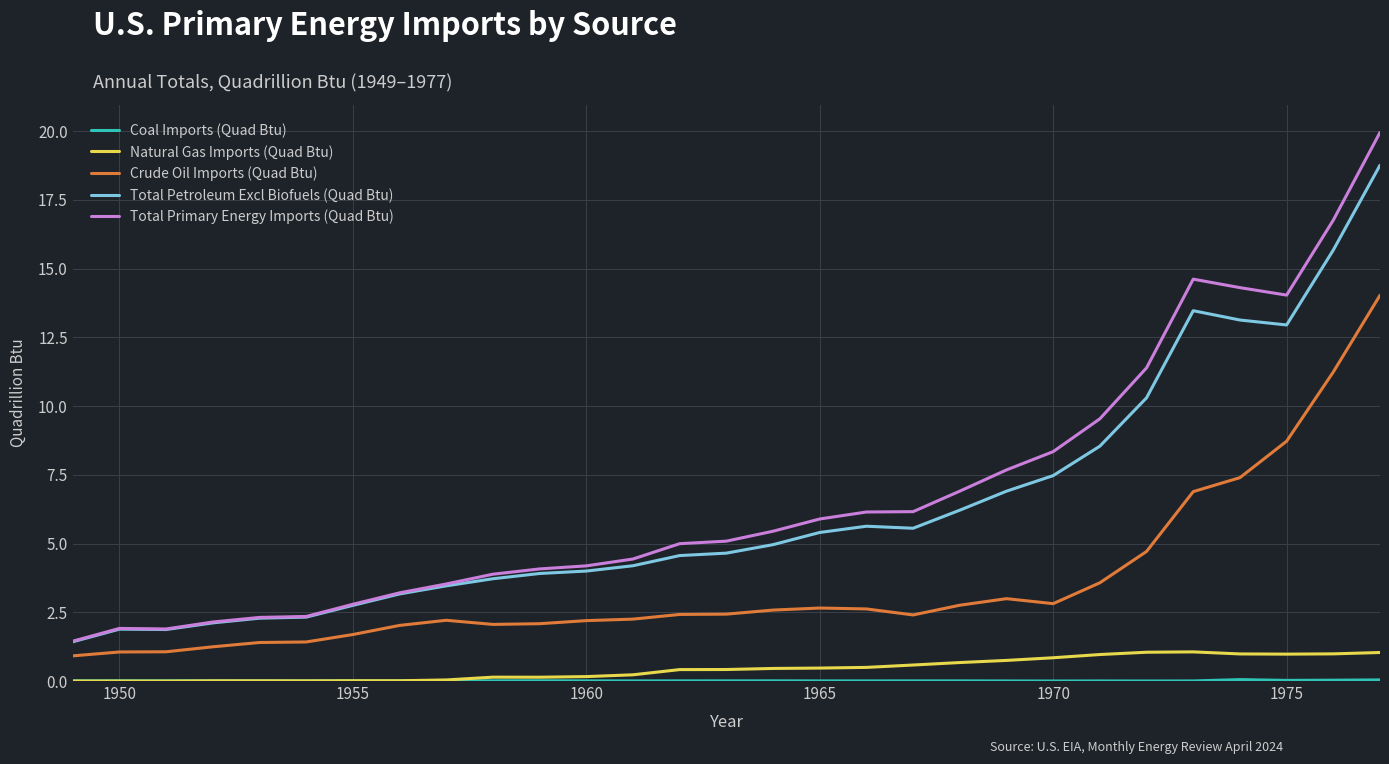

True or false: Crude Oil Imports (Quad Btu) and Total Petroleum Excl Biofuels (Quad Btu) intersect in this chart.

False